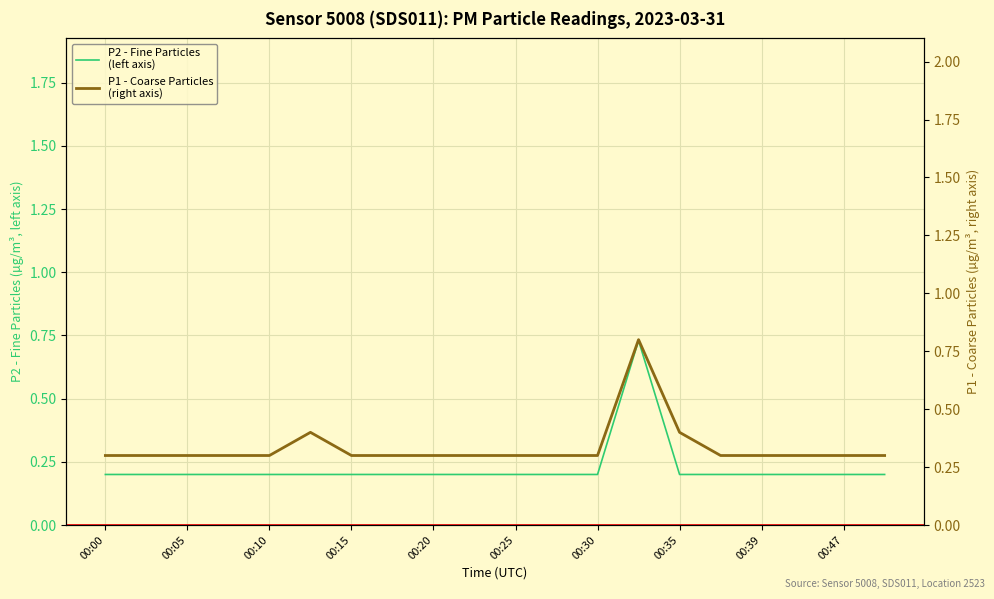

What is the value of the P1 - Coarse Particles
(right axis) point at the 16th from the left?

0.3